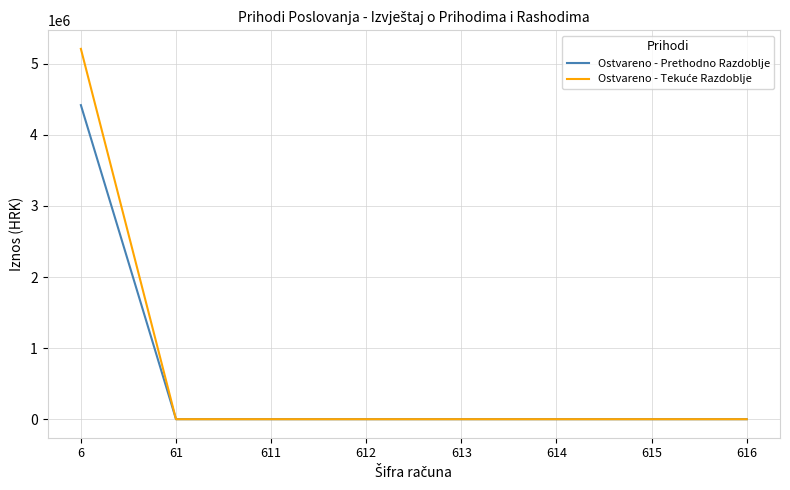

At which category is the sum across all series the highest?

6